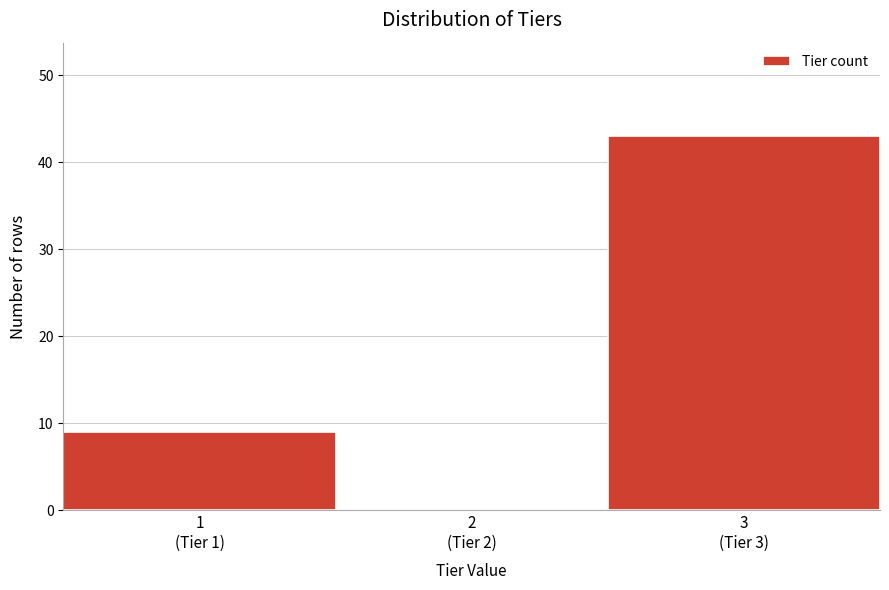

What is the sum of all values?

52